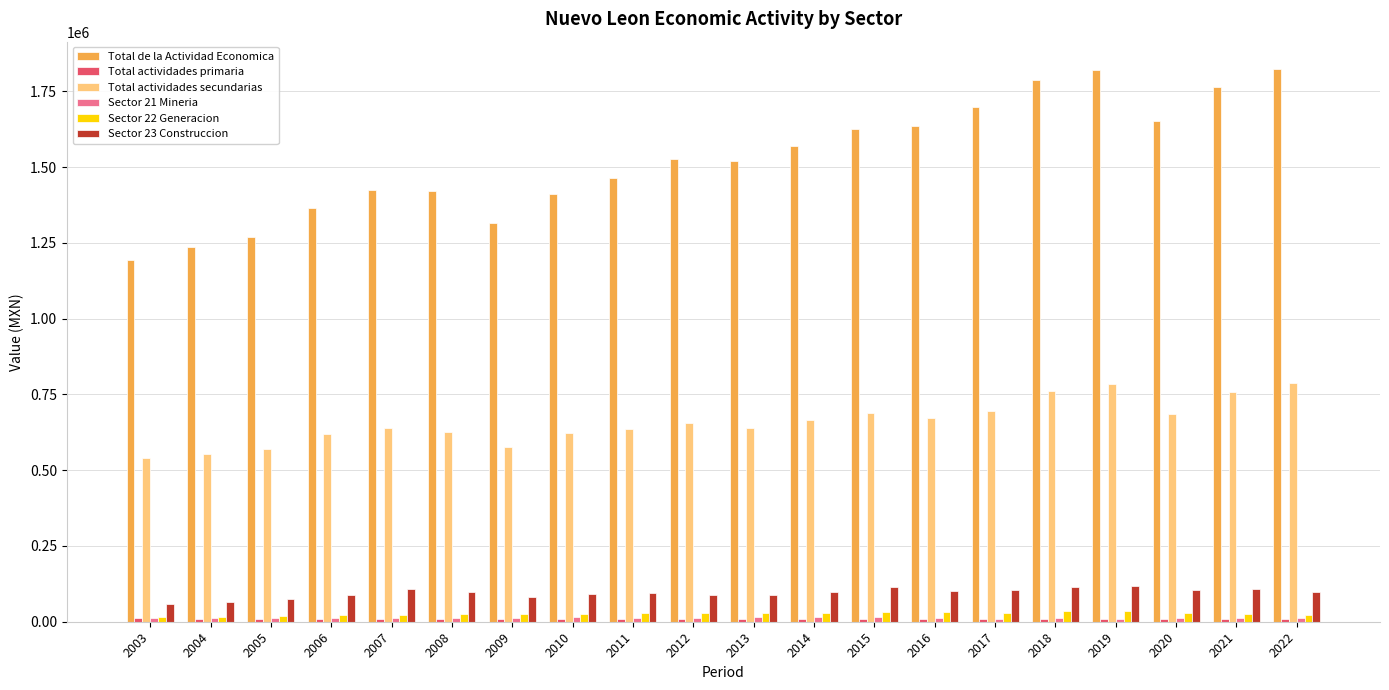

How many groups of bars are there?

20